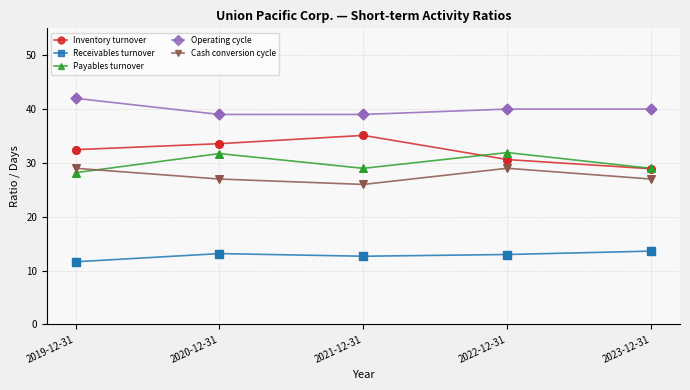

What are all the series names shown in the legend?

Inventory turnover, Receivables turnover, Payables turnover, Operating cycle, Cash conversion cycle